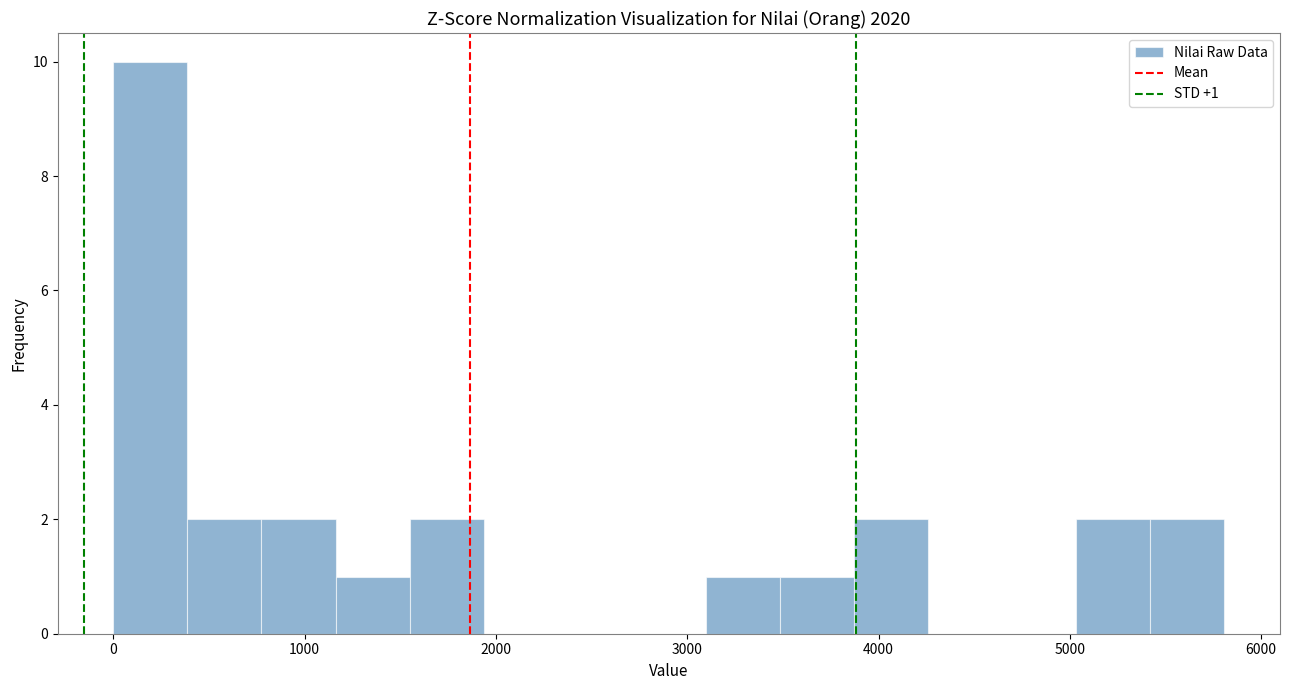

Read against the x-axis, roughly where is the centre of the tallest bar?

200